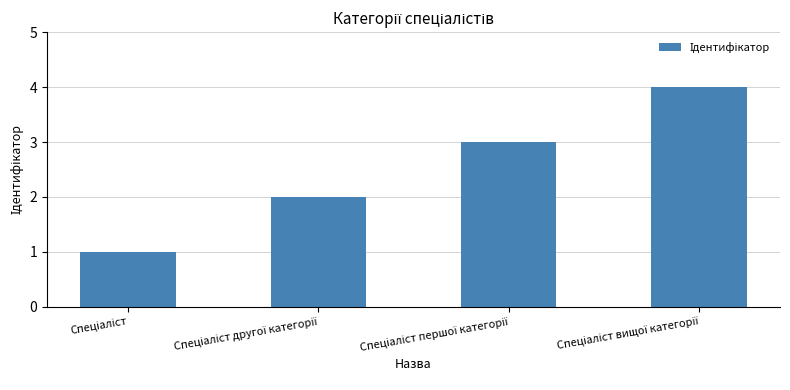

What is the sum of all values?

10